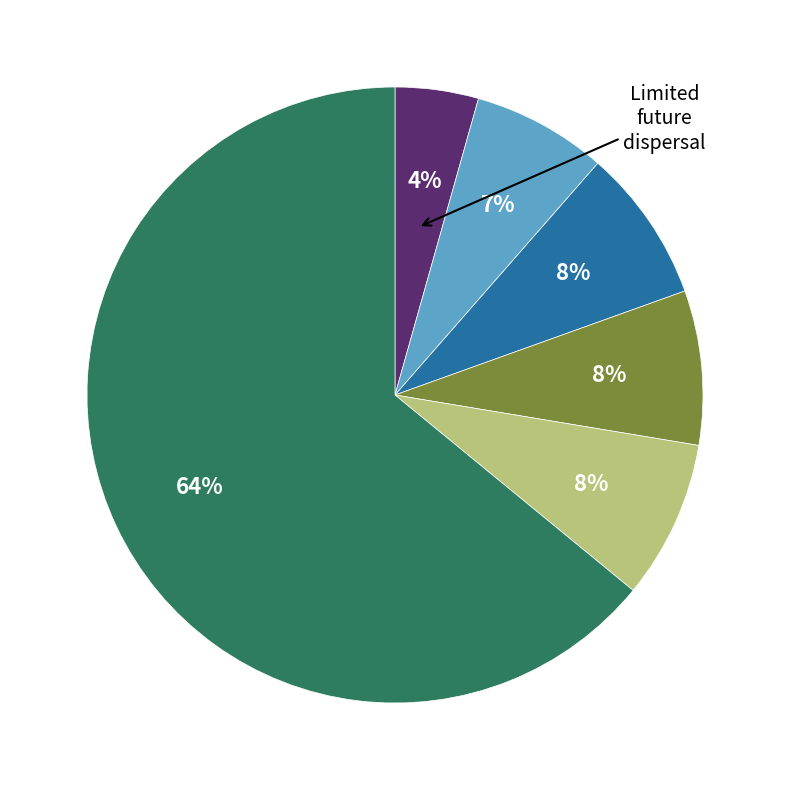

Does any single category account for the majority?

Yes